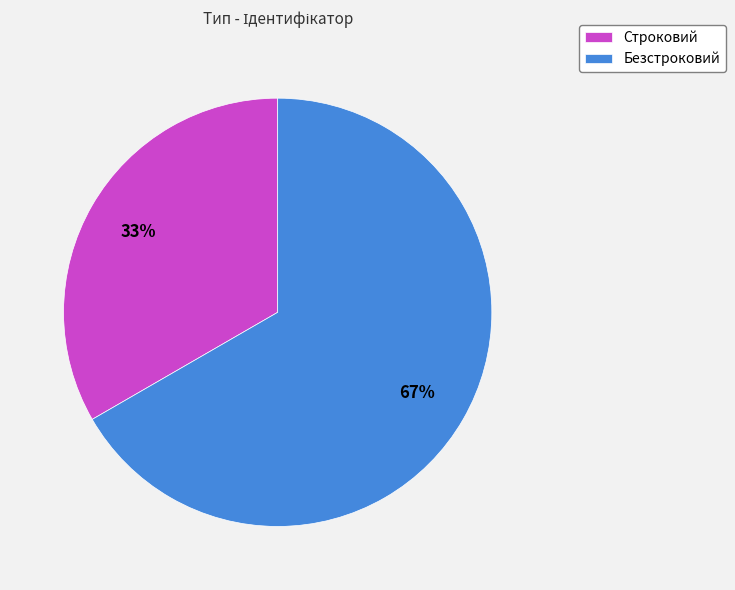

To the nearest percent, what is the combined percentage of Безстроковий and Строковий?

100%